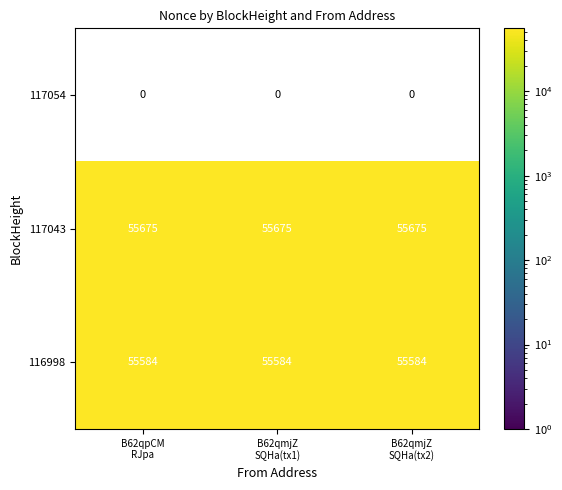

What is the average value of the 116998 series?

55584